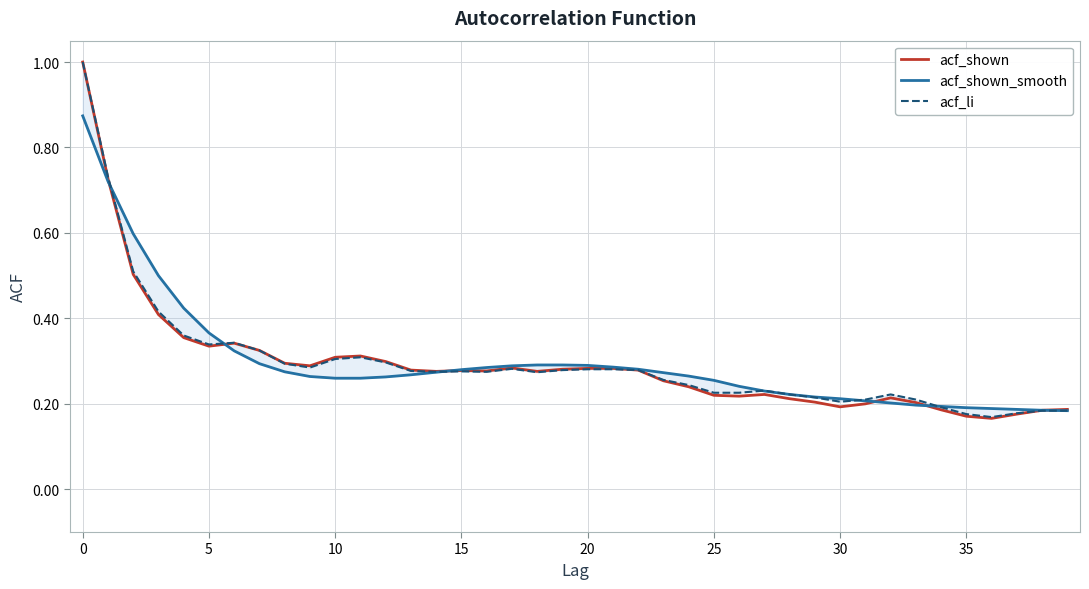

Reading left to right, what are all the values shown in this chart?

acf_shown: 1.0	0.7	0.5	0.4	0.4	0.3	0.3	0.3	0.3	0.3	0.3	0.3	0.3	0.3	0.3	0.3	0.3	0.3	0.3	0.3	0.3	0.3	0.3	0.3	0.2	0.2	0.2	0.2	0.2	0.2	0.2	0.2	0.2	0.2	0.2	0.2	0.2	0.2	0.2	0.2
acf_shown_smooth: 0.9	0.7	0.6	0.5	0.4	0.4	0.3	0.3	0.3	0.3	0.3	0.3	0.3	0.3	0.3	0.3	0.3	0.3	0.3	0.3	0.3	0.3	0.3	0.3	0.3	0.3	0.2	0.2	0.2	0.2	0.2	0.2	0.2	0.2	0.2	0.2	0.2	0.2	0.2	0.2
acf_li: 1.0	0.7	0.5	0.4	0.4	0.3	0.3	0.3	0.3	0.3	0.3	0.3	0.3	0.3	0.3	0.3	0.3	0.3	0.3	0.3	0.3	0.3	0.3	0.3	0.2	0.2	0.2	0.2	0.2	0.2	0.2	0.2	0.2	0.2	0.2	0.2	0.2	0.2	0.2	0.2